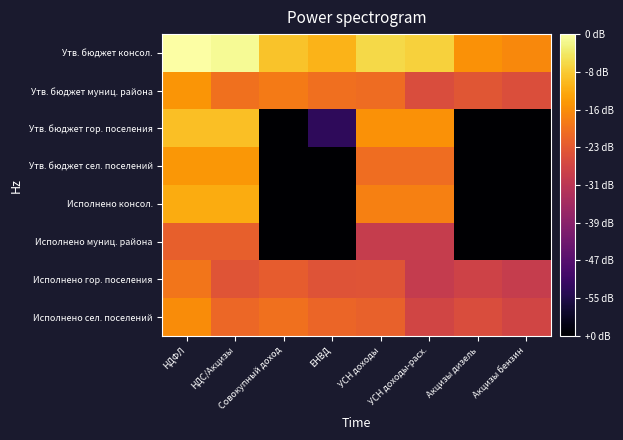

At which category is the sum across all series the highest?

НДФЛ